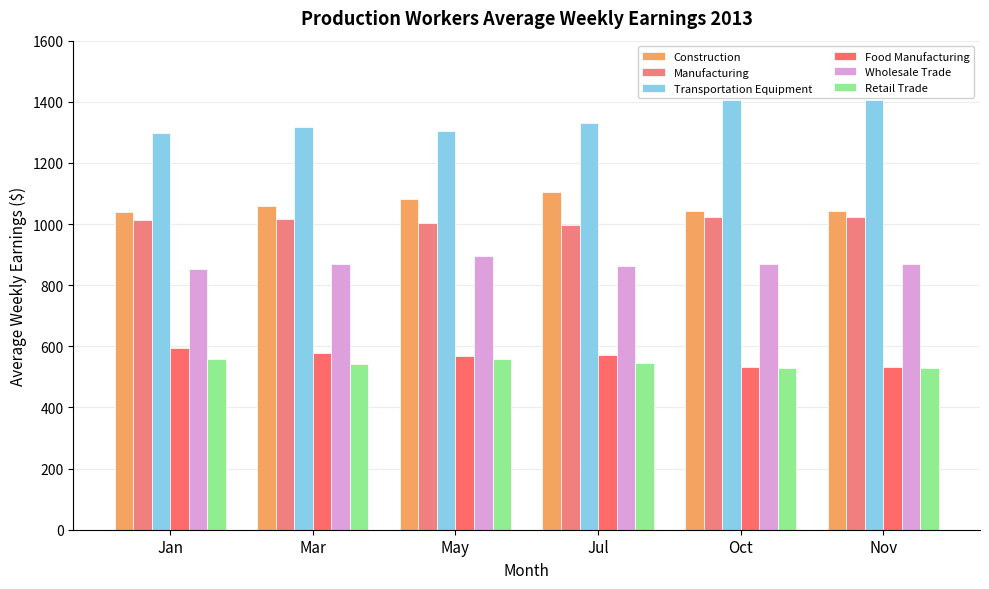

What is the label of the 5th bar from the right?

Mar